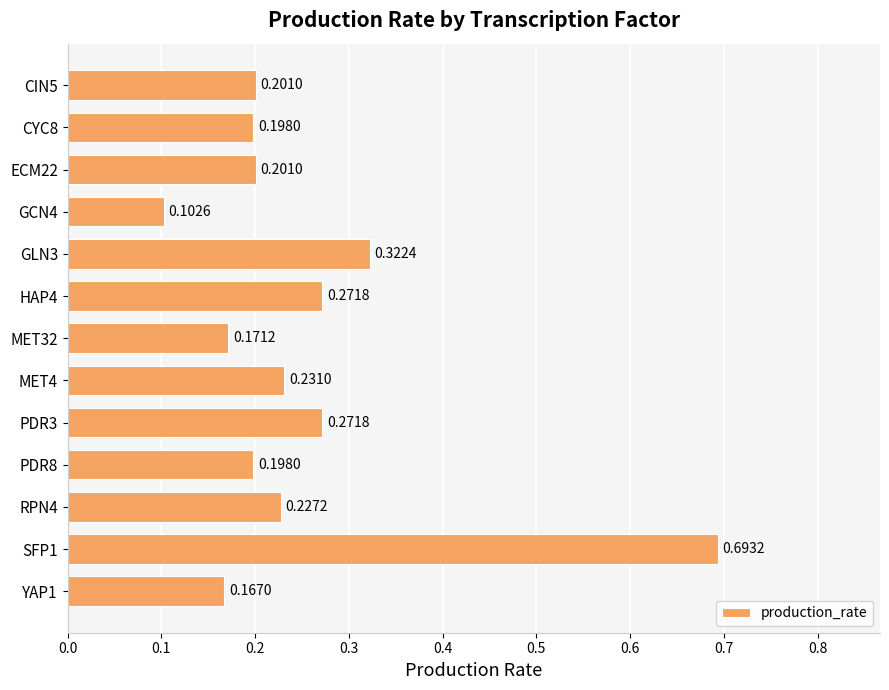

What is the difference between the maximum and minimum values?

0.6